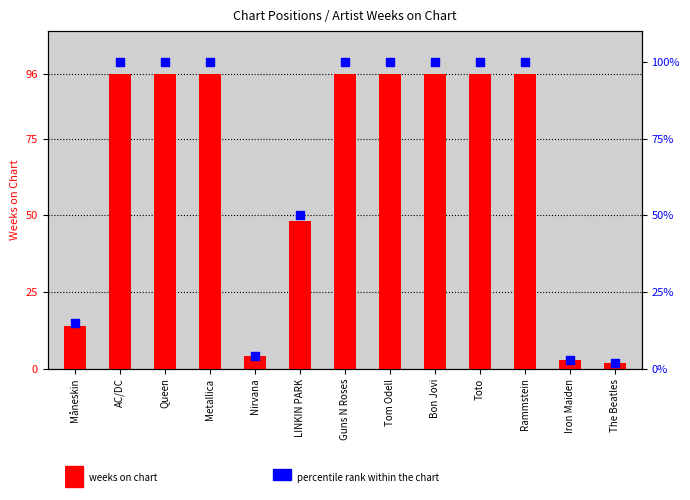

Is the value of percentile rank within chart at The Beatles greater than the value of weeks on chart at Måneskin?

No